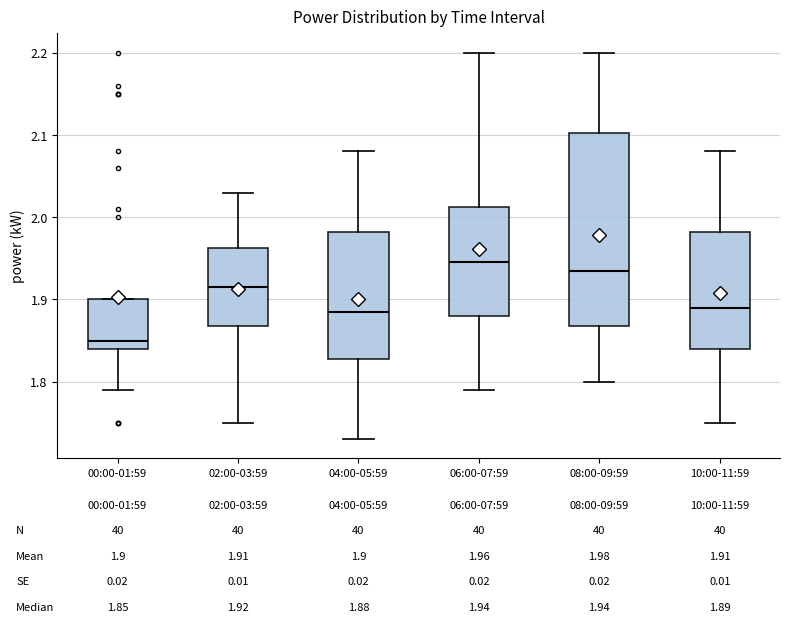

Which box is the tallest, from its lower edge to its upper edge?

08:00-09:59